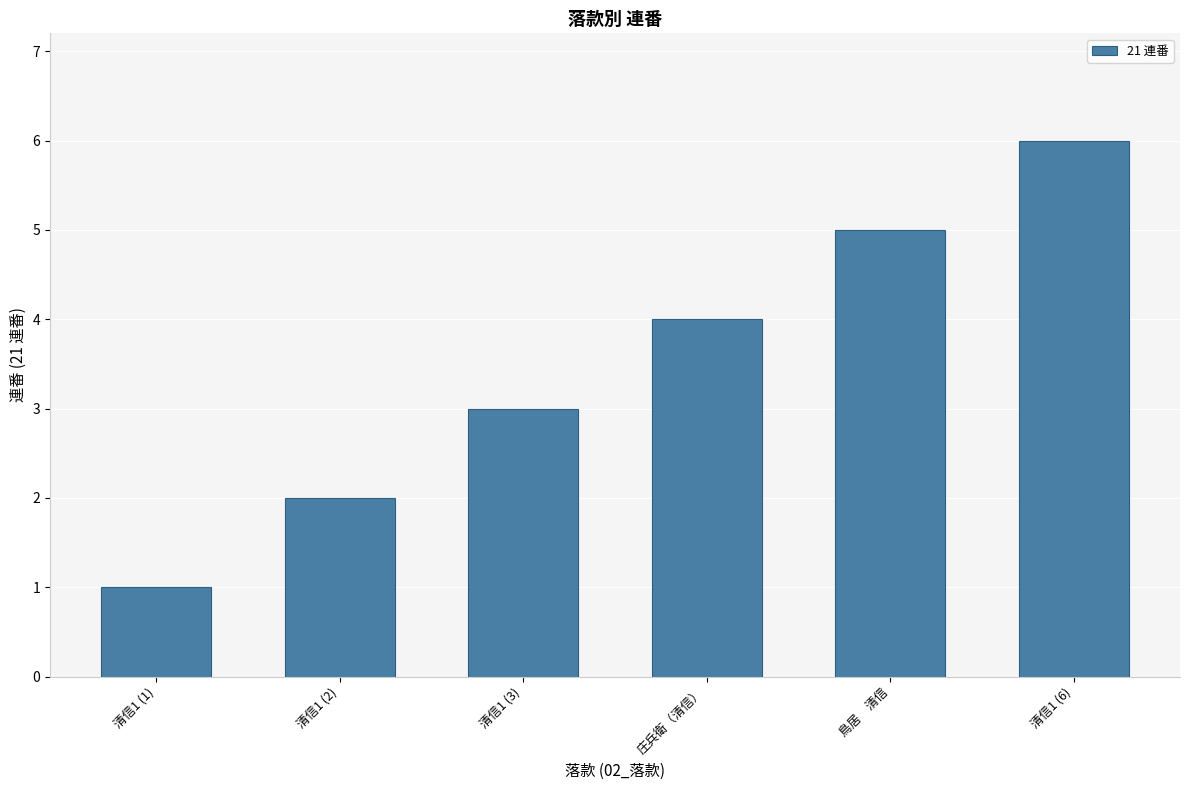

Is it true that the value at 庄兵衛（清信） is 4?

True